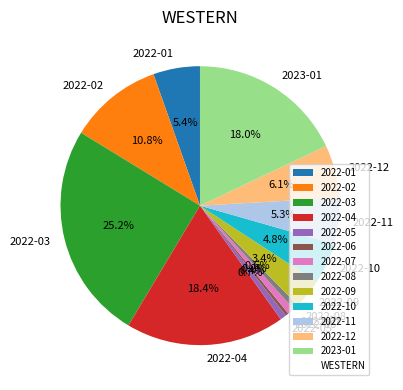

Is there any slice that represents more than half of the pie?

No